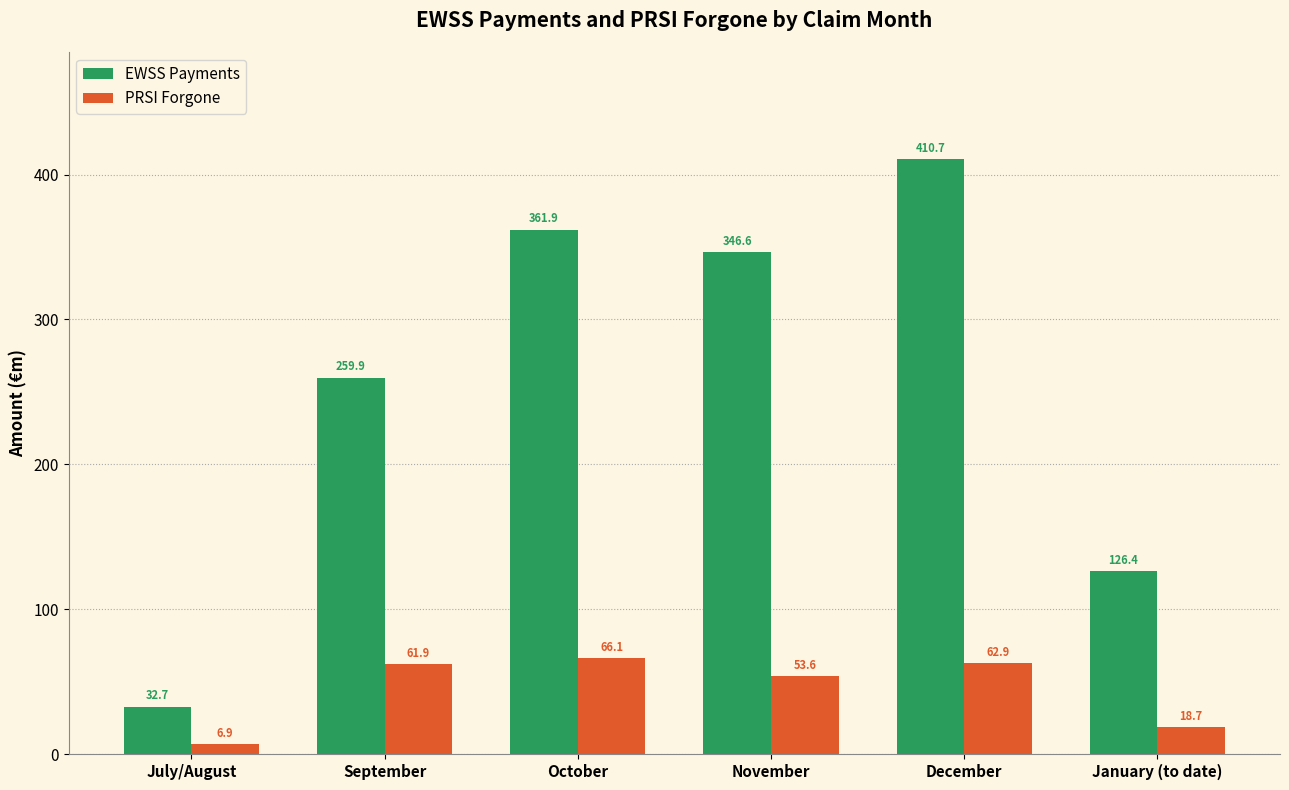

List the series in order of their peak value, highest first.

EWSS Payments, PRSI Forgone